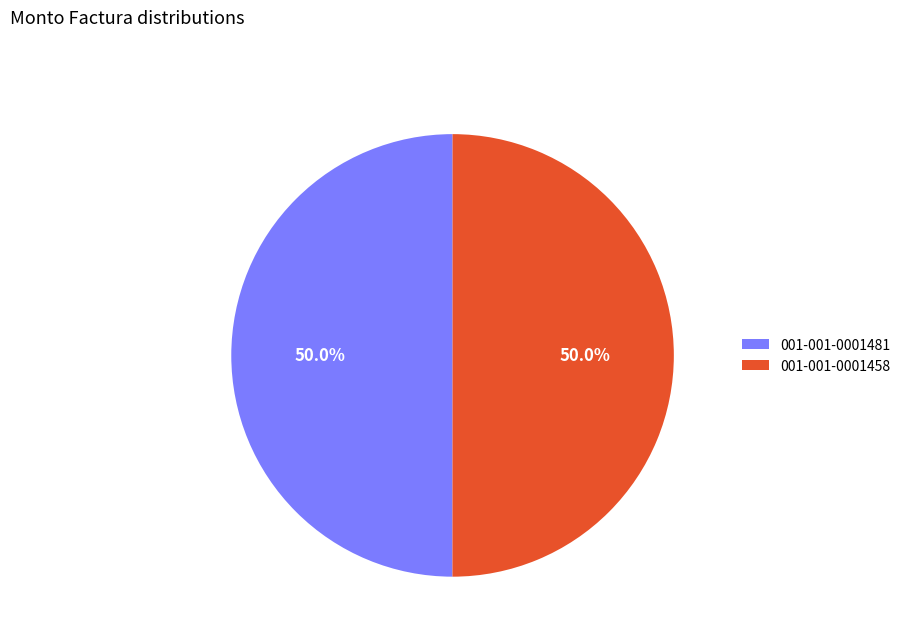

What is the total percentage of 001-001-0001481 and 001-001-0001458?

100.0%